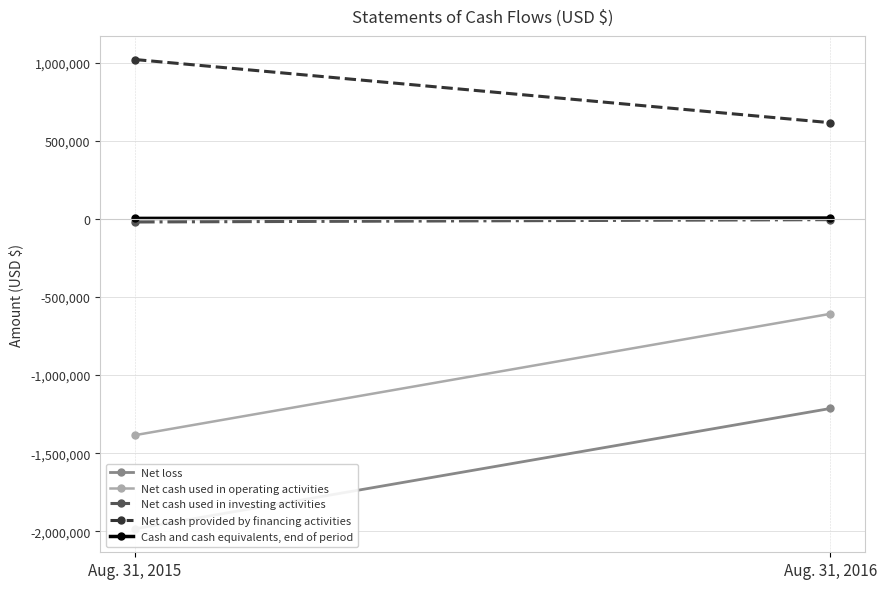

What is the value of the Net cash used in investing activities point at the 1st from the left?

-20161